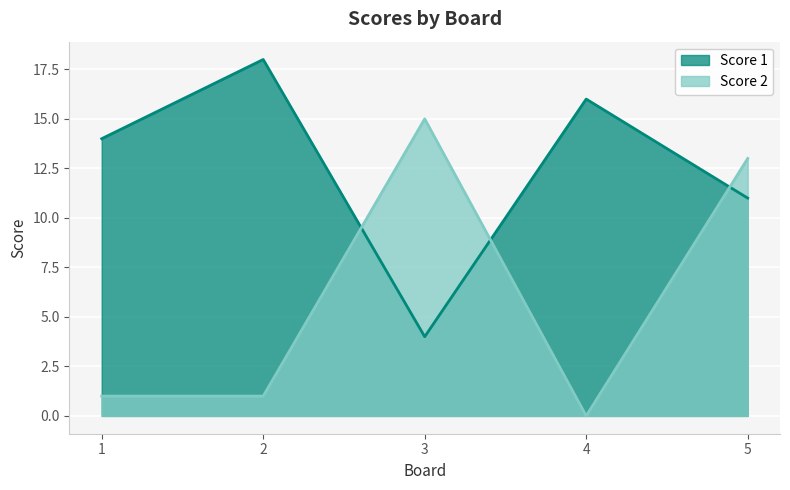

What is the difference between the second highest and second lowest values in the Score 2 series?

12